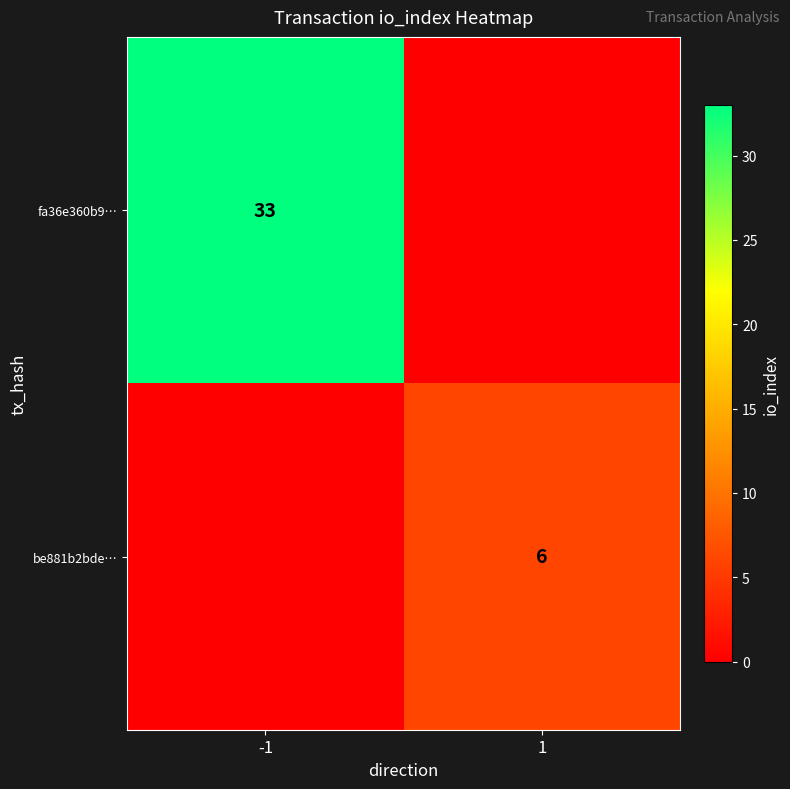

The be881b2bde… series shows 6 at 1. True or false?

True